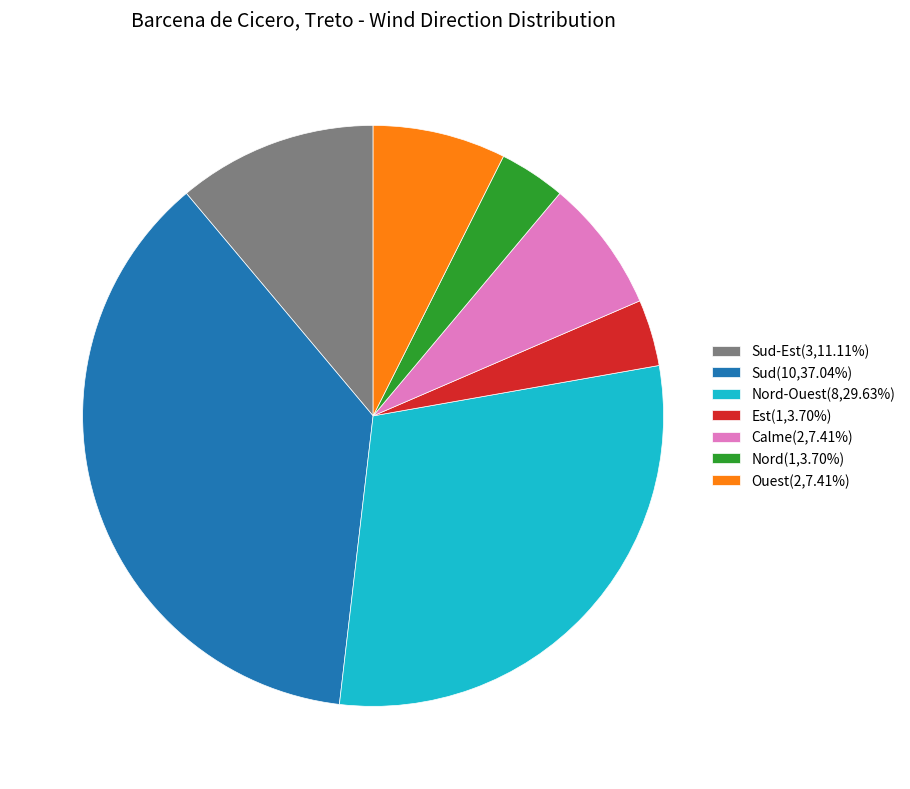

What is the ratio of the value at Sud-Est(3,11.11%) to the value at Sud(10,37.04%)?

0.3